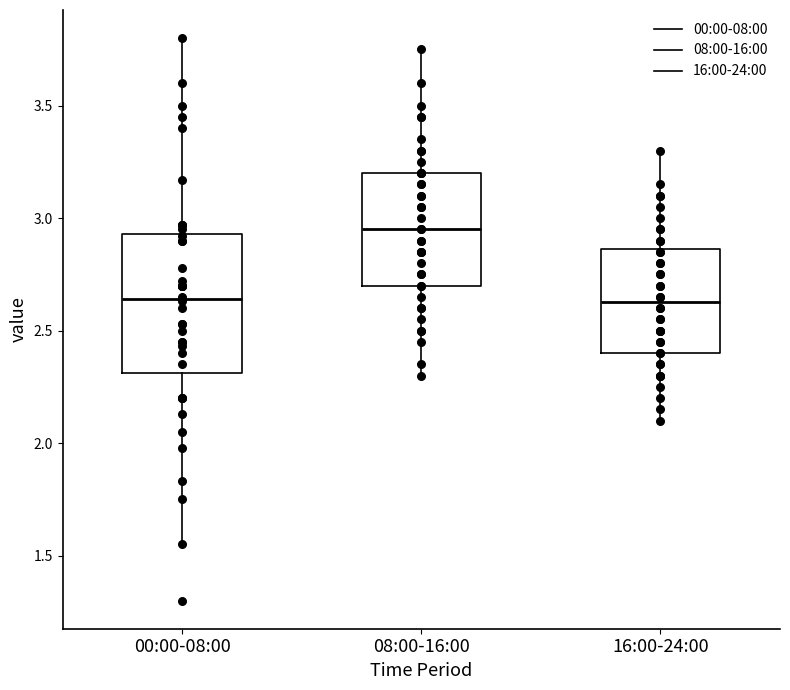

Reading left to right, read every box against the y-axis: the position of its median line, the range the box covers, and the ends of its whiskers. The values are not printed on the chart, so give them approximately, as read against the axis.

00:00-08:00: median 2.65, box 2.30 to 2.95, whiskers 1.55 to 3.80
08:00-16:00: median 2.95, box 2.70 to 3.20, whiskers 2.30 to 3.75
16:00-24:00: median 2.65, box 2.40 to 2.85, whiskers 2.10 to 3.30